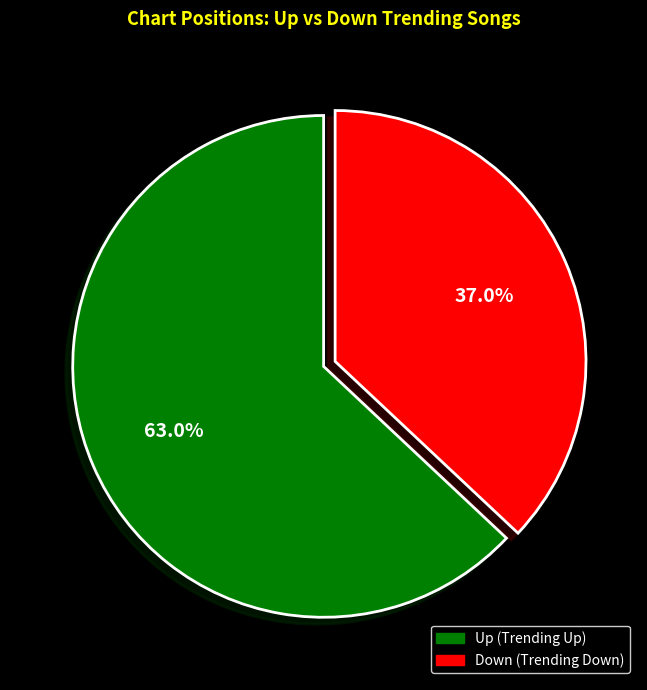

Does any single category account for the majority?

Yes